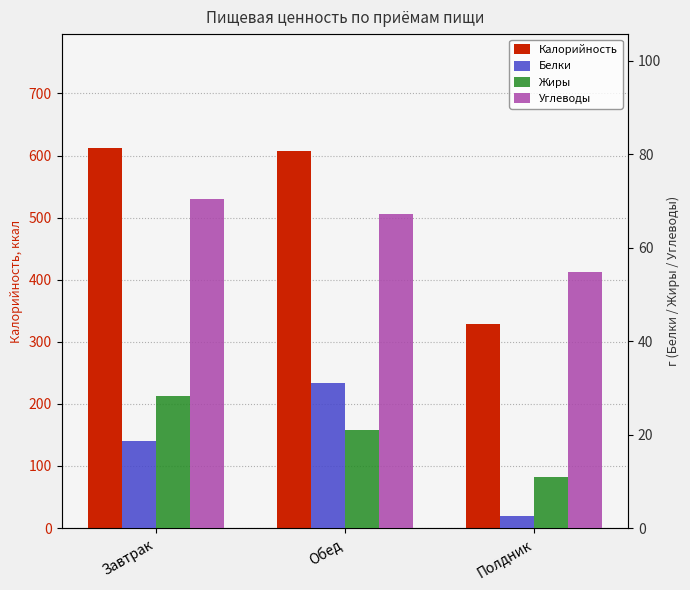

Reading left to right, transcribe all the data shown in this chart.

Калорийность: 612.0	608.0	329.0
Белки: 18.7	31.0	2.5
Жиры: 28.3	21.0	11.0
Углеводы: 70.5	67.2	54.9